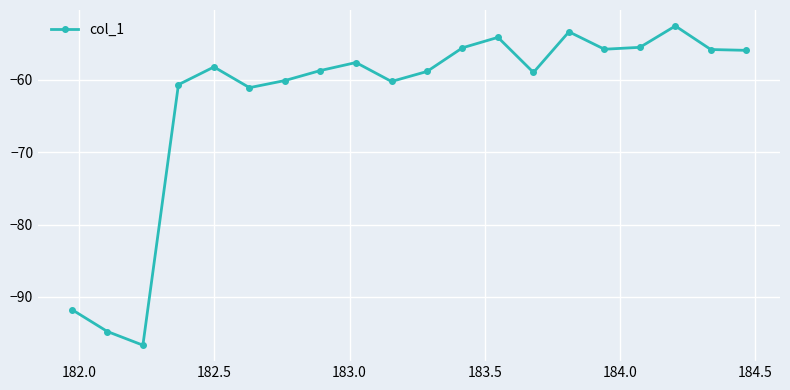

What is the value of the 19th point from the left?

-55.8